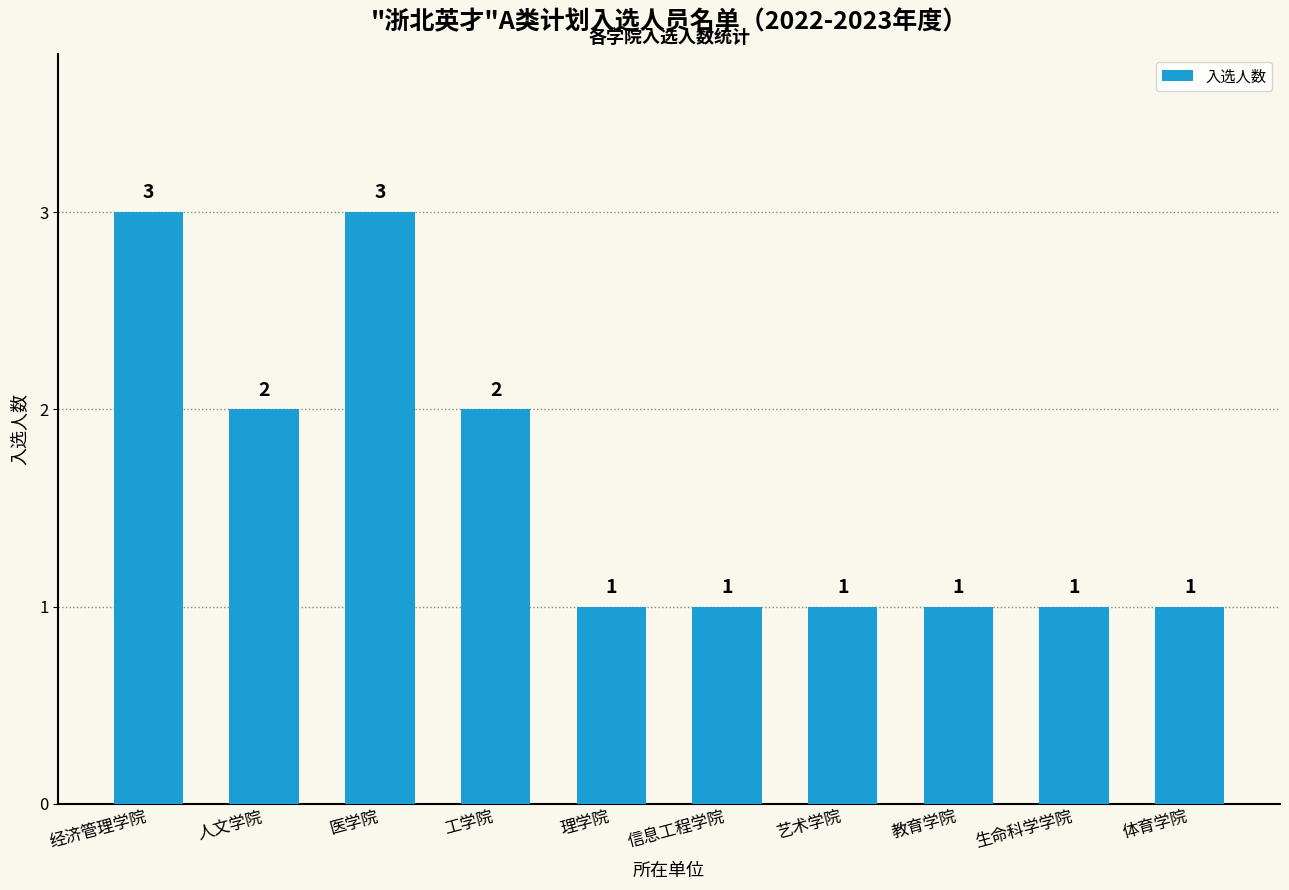

Which has a higher value, 信息工程学院 or 工学院?

工学院